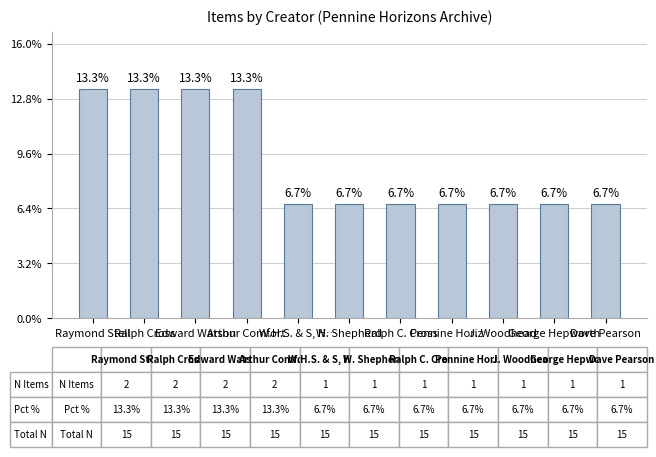

Is it true that the value at J. Woodhead is 0?

False